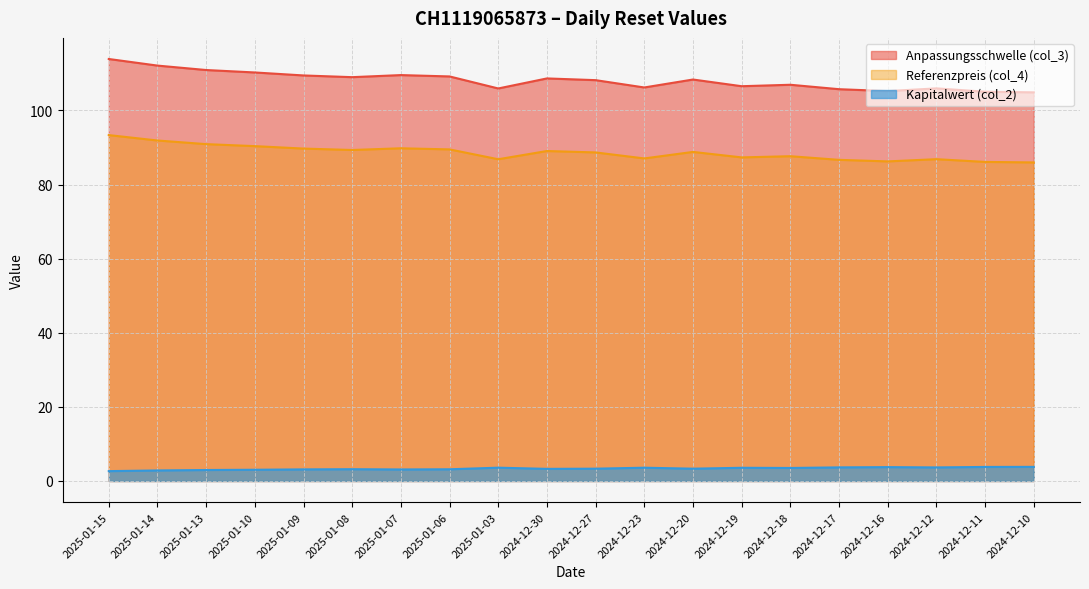

What is the maximum value for Kapitalwert (col_2)?

3.8